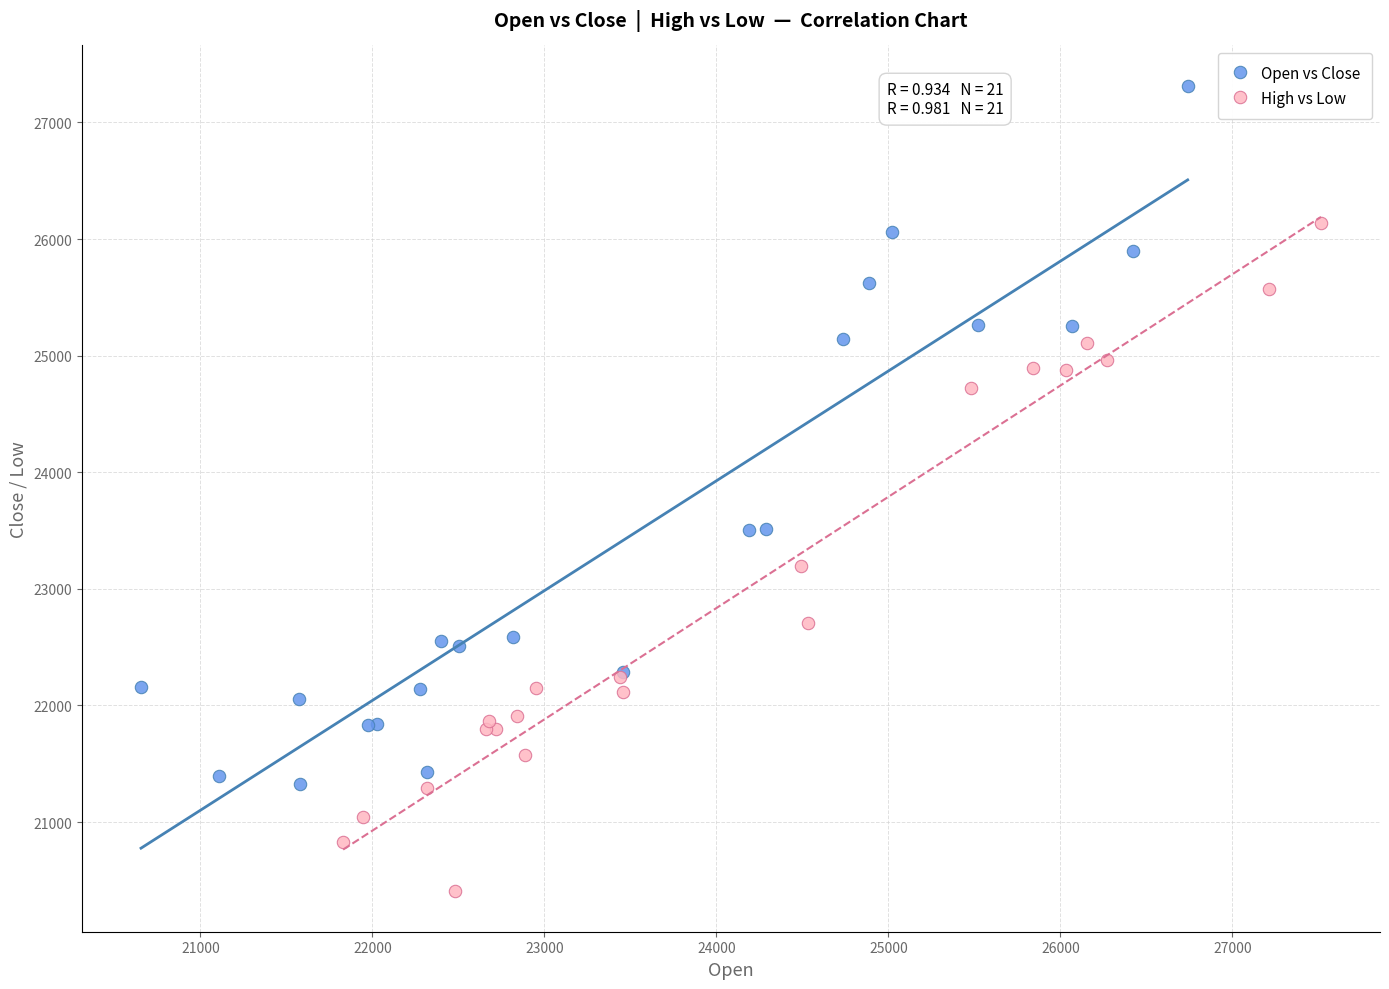

Which series reaches the minimum Y coordinate?

High vs Low